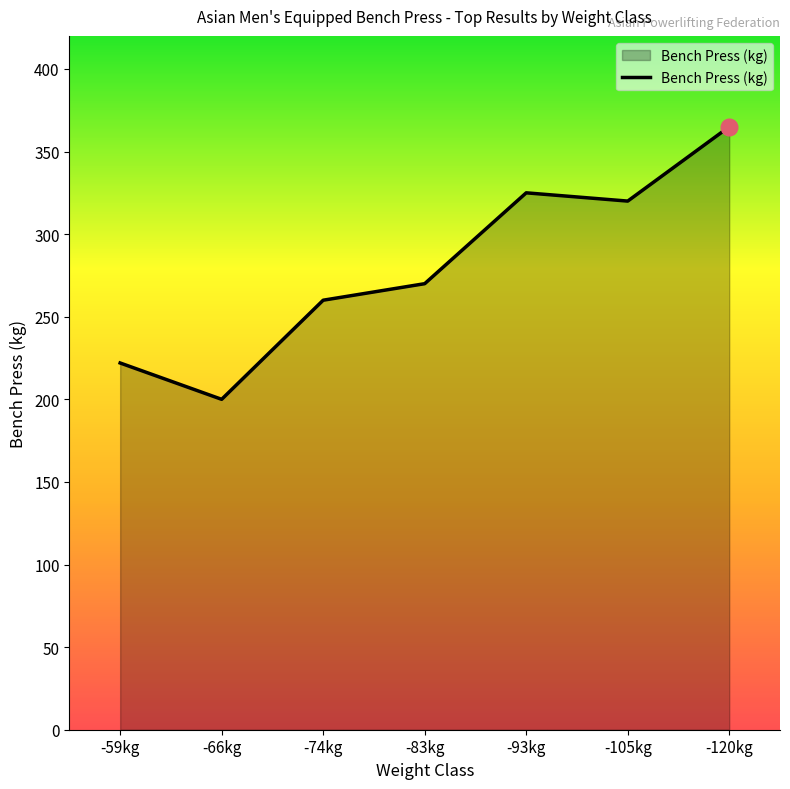

How many lines are shown in the chart?

1